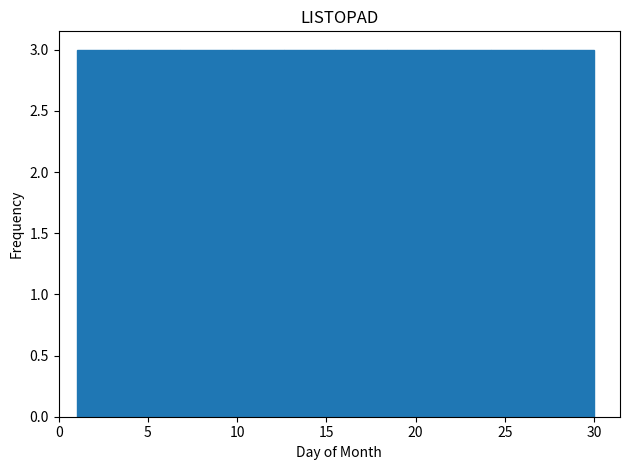

Reading left to right, transcribe this chart: for each bar, give the range it covers on the x-axis and its height. Neither the bar edges nor the heights are printed on the chart, so give them approximately, as read against the axes.

1.0 to 3.9: 3
3.9 to 6.8: 3
6.8 to 9.7: 3
9.7 to 12.6: 3
12.6 to 15.5: 3
15.5 to 18.4: 3
18.4 to 21.3: 3
21.3 to 24.2: 3
24.2 to 27.1: 3
27.1 to 30.0: 3